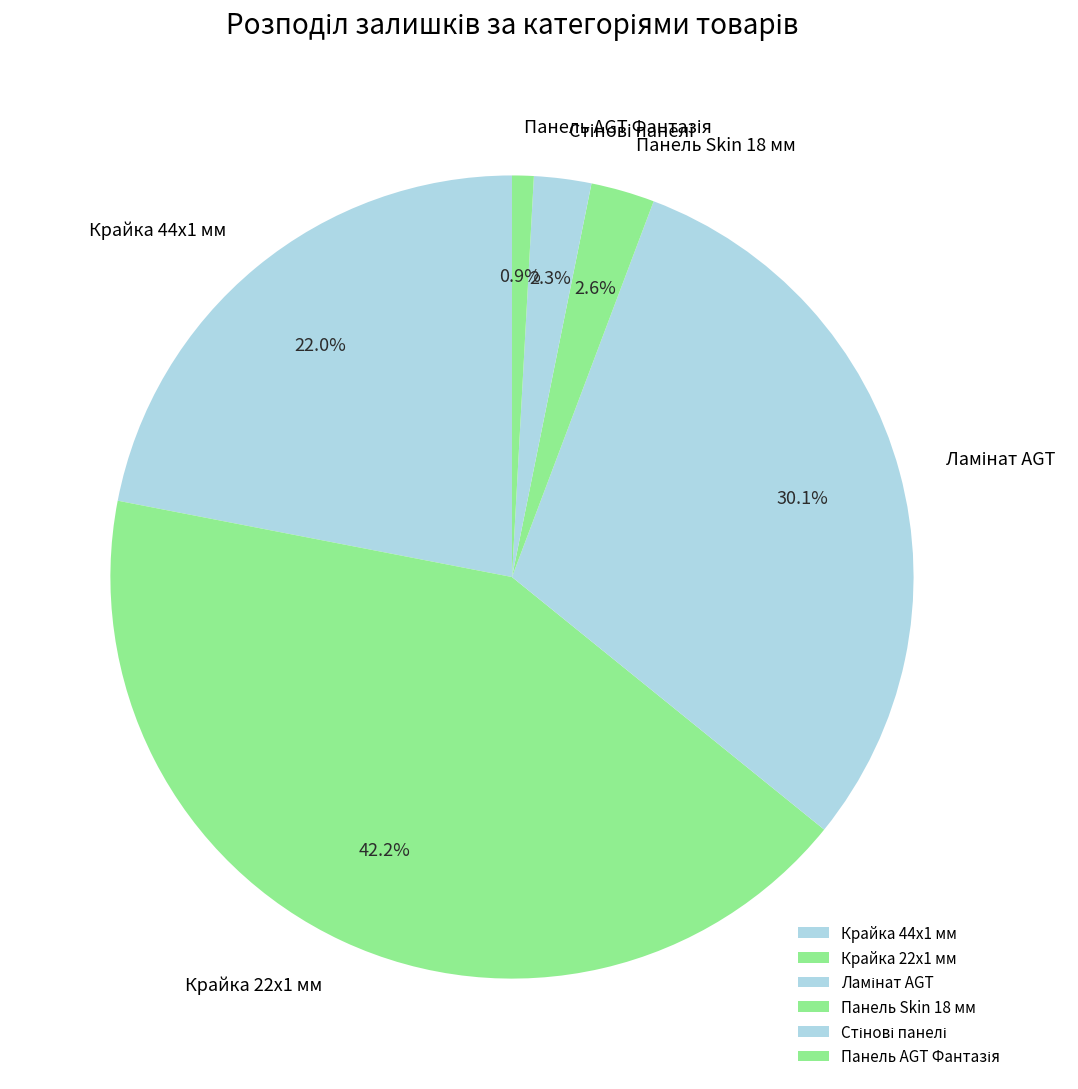

Which category has the biggest portion of the pie?

Крайка 22x1 мм